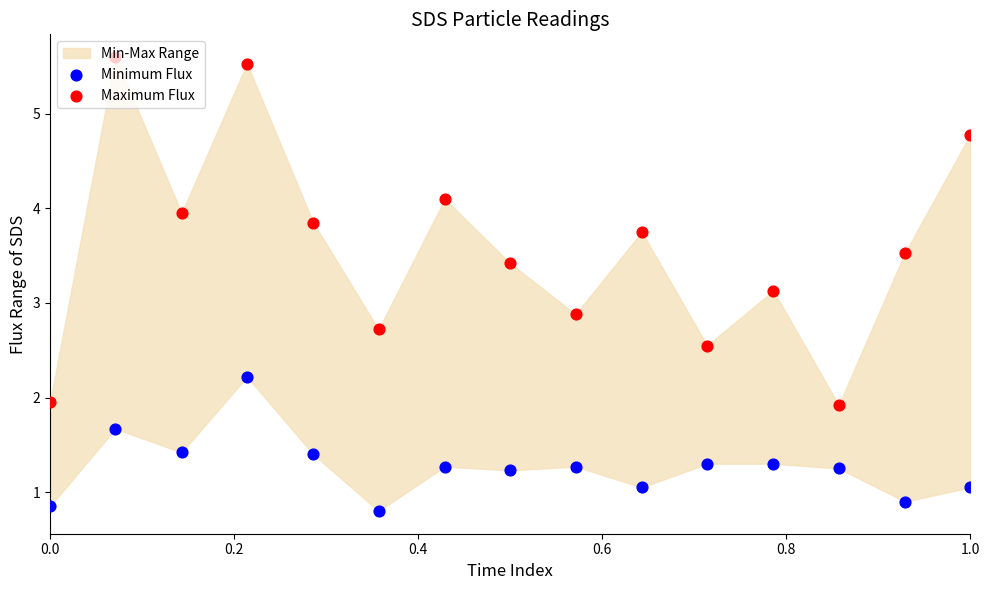

Is the value of Maximum Flux at 8 greater than the value of Minimum Flux at 0.0?

Yes